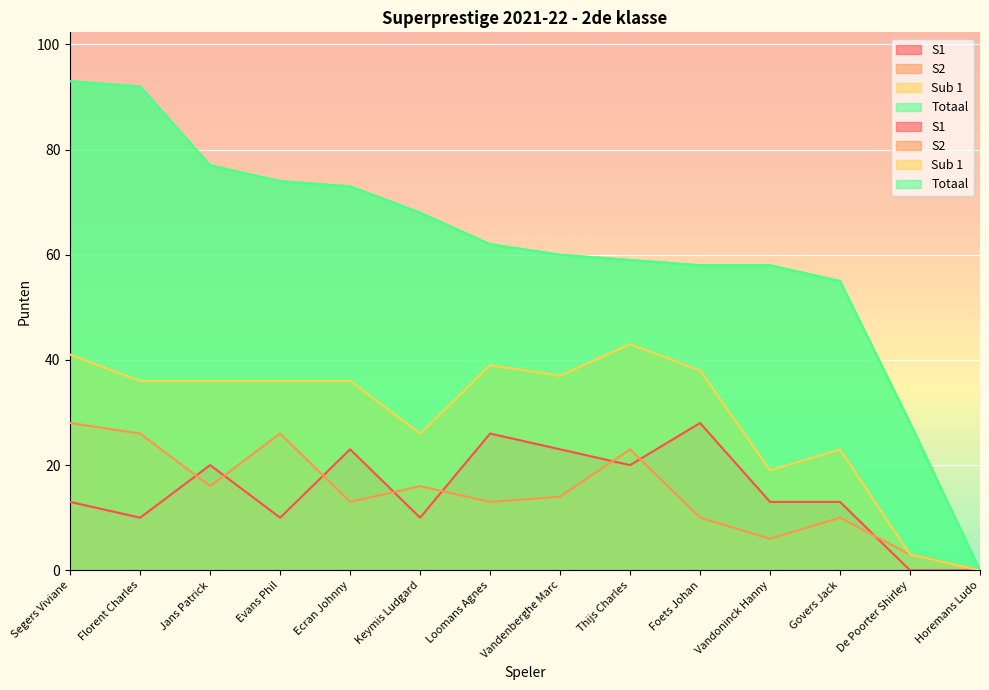

Where is S2 nearest to the value 14?

Vandenberghe Marc